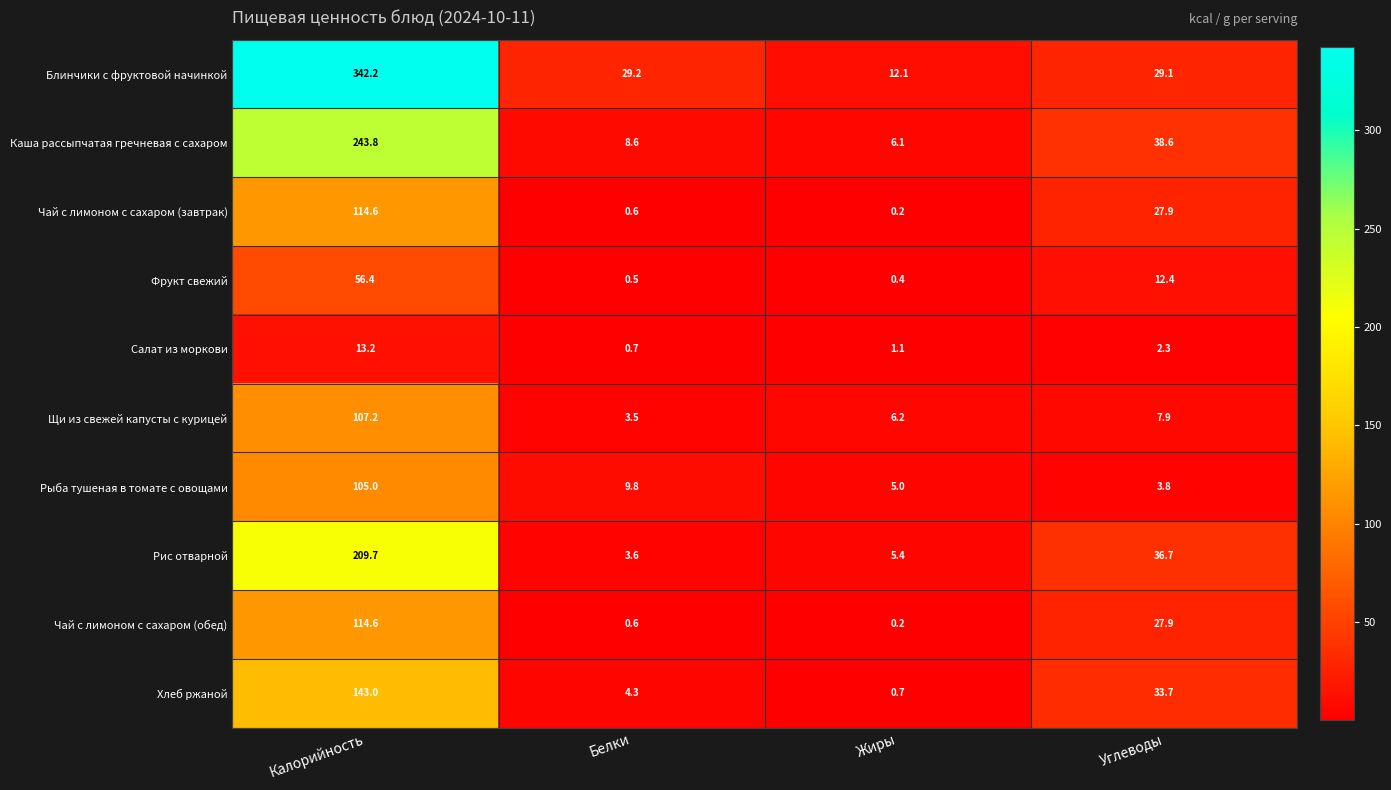

List the labels in order of Каша рассыпчатая гречневая с сахаром value, largest first.

Калорийность, Углеводы, Белки, Жиры